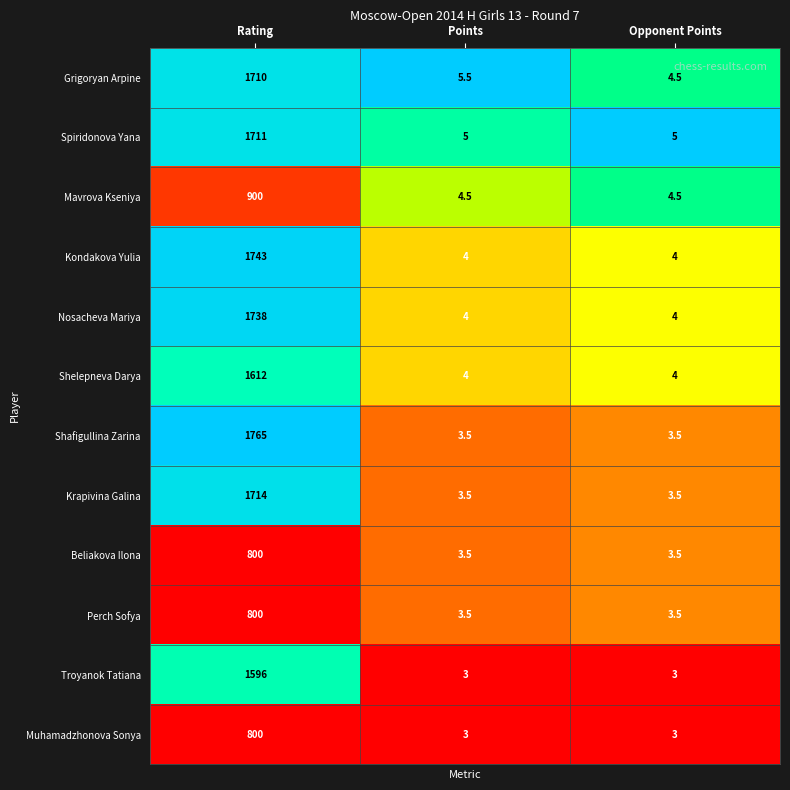

Which series changed the most between Rating and Opponent Points?

Shafigullina Zarina